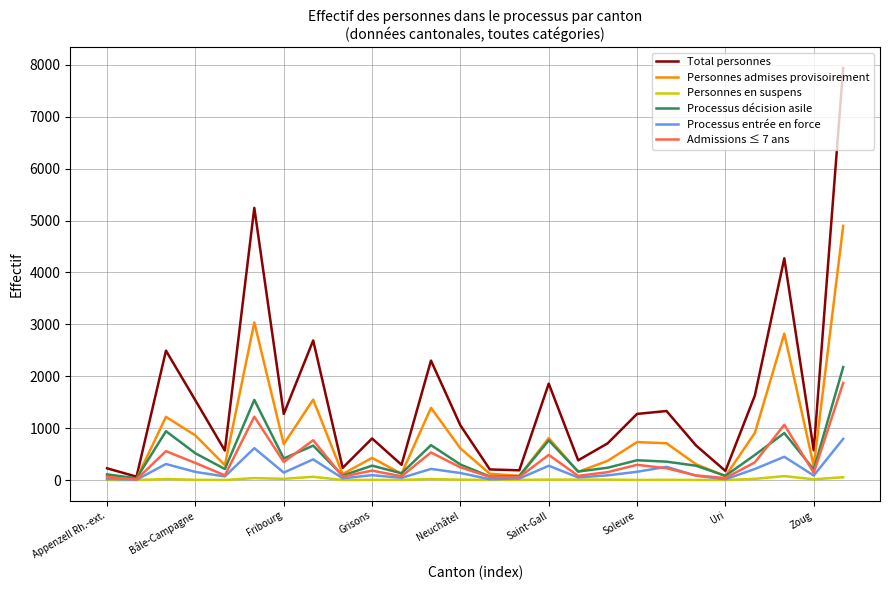

Which series has the largest range (max minus min)?

Total personnes